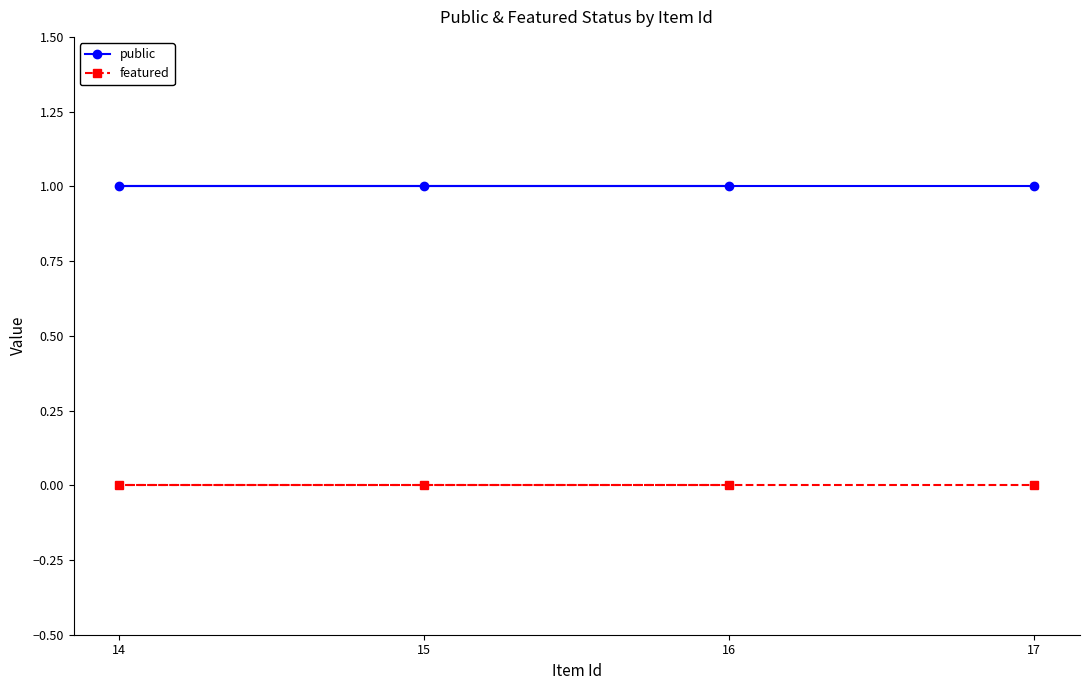

True or false: public and featured cross at least once.

False